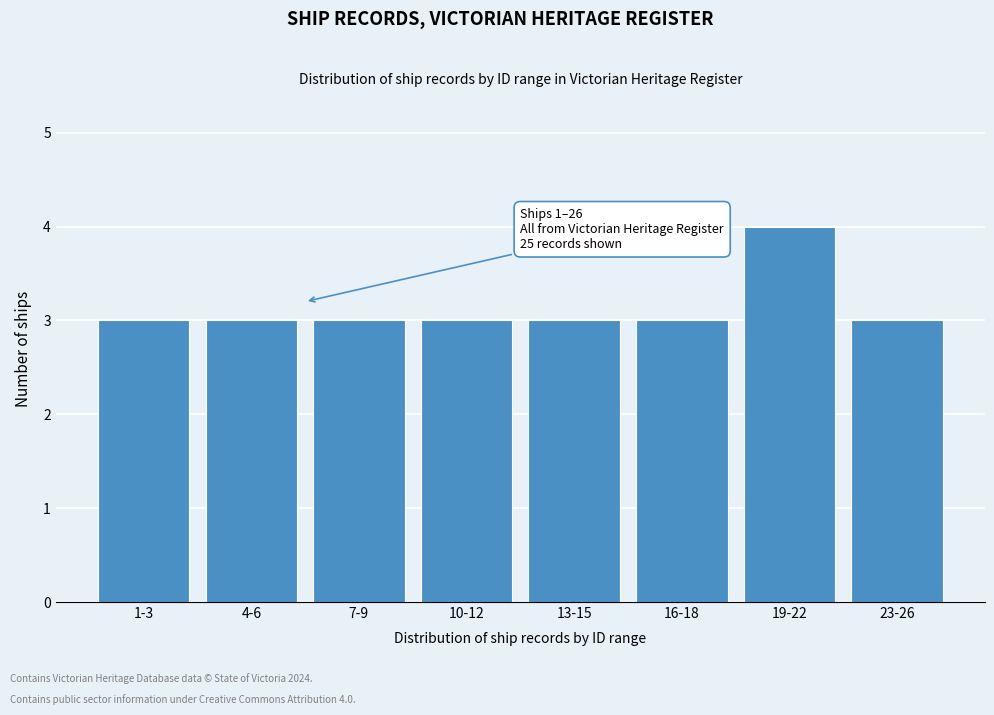

Reading right to left, transcribe all the data shown in this chart.

3	4	3	3	3	3	3	3